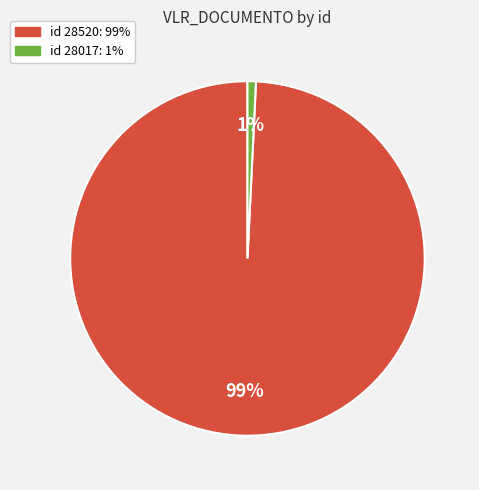

To the nearest percent, what is the difference between the largest and smallest slice percentages?

98%